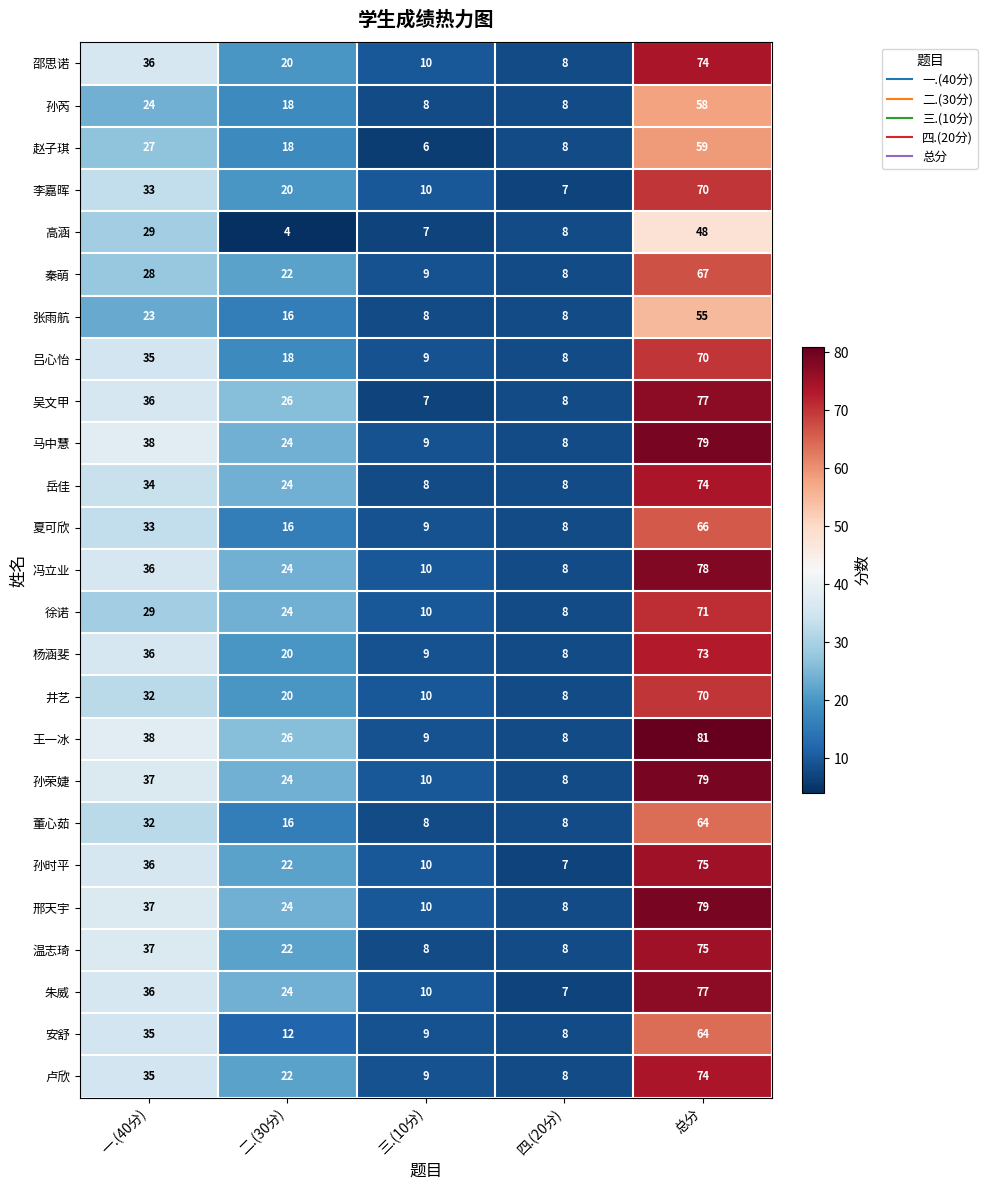

What is the average value of the 安舒 series?

26